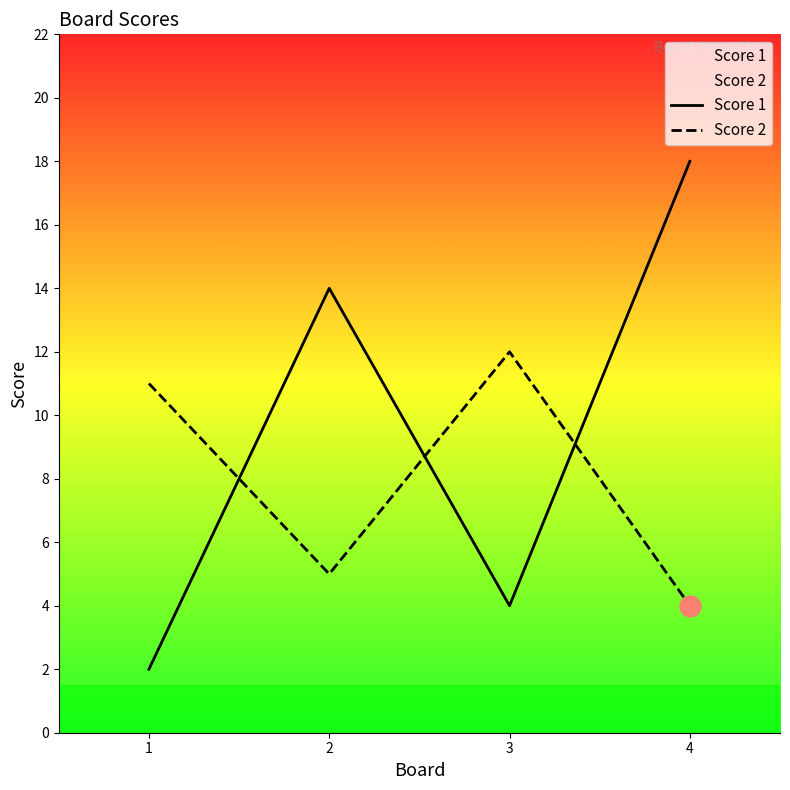

At how many categories does at least one series exceed 14?

1